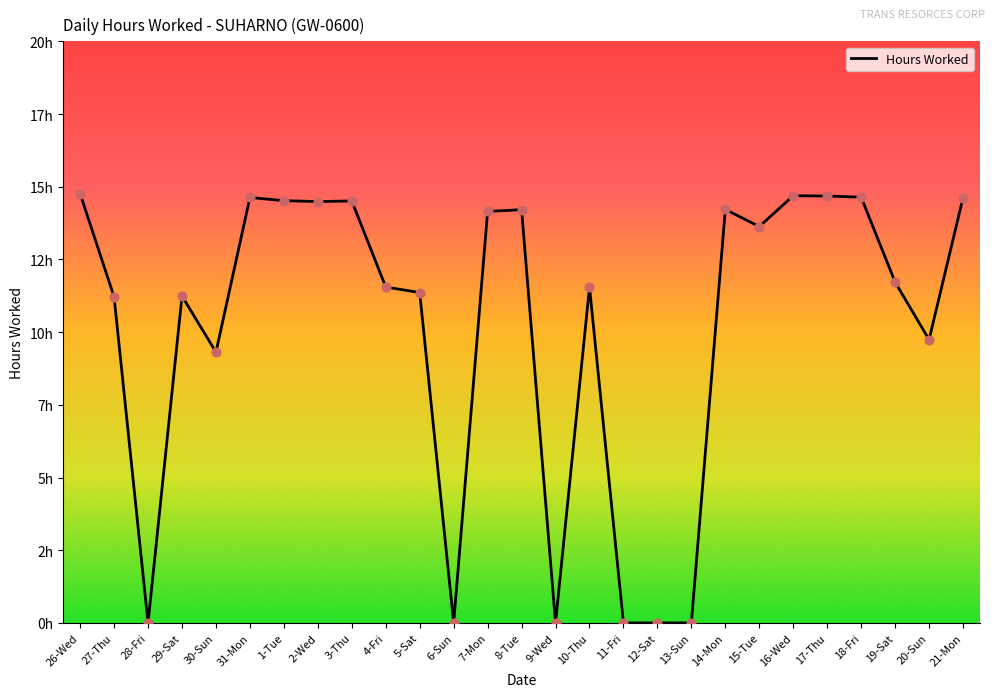

Which has a higher value, 5-Sat or 26-Wed?

26-Wed